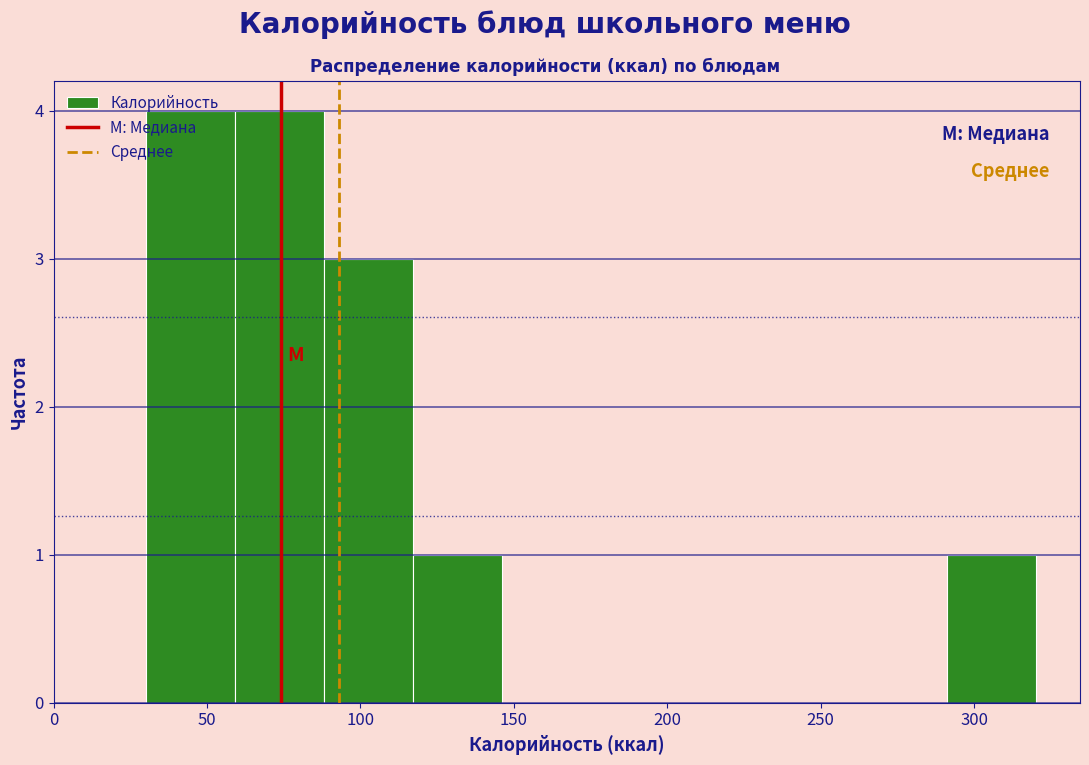

How tall is the bar that spans 60 to 90 on the x-axis? Neither the bar edges nor the heights are printed on the chart, so give them approximately, as read against the axes.

4